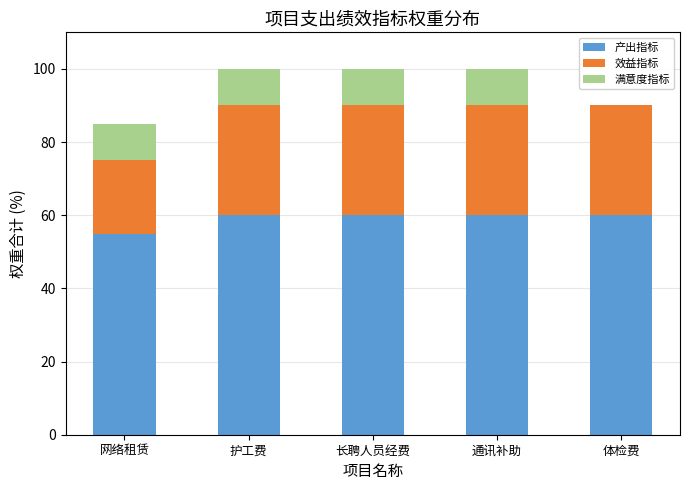

What is the sum of the 产出指标 values at 通讯补助 and 长聘人员经费?

120